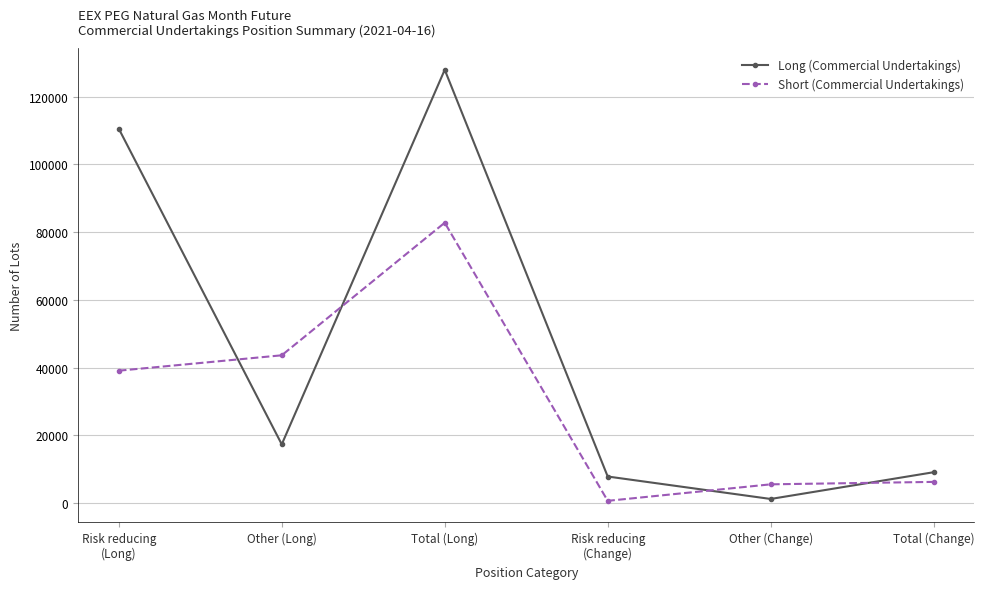

How many distinct data groups are displayed?

2